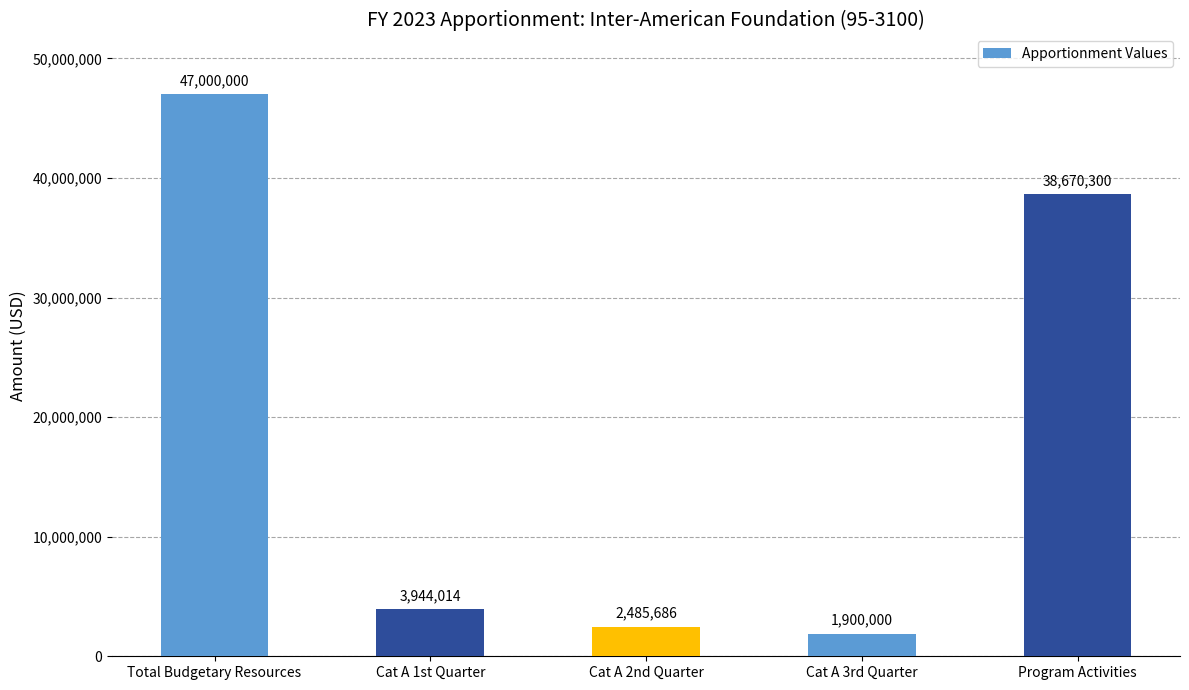

The value at Total Budgetary Resources is 23042407. True or false?

False